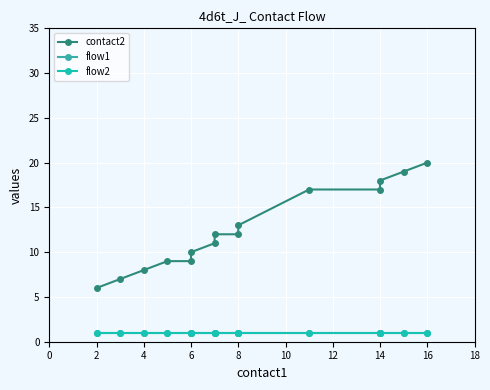

Rank the series by their maximum value, from lowest to highest.

flow1, flow2, contact2